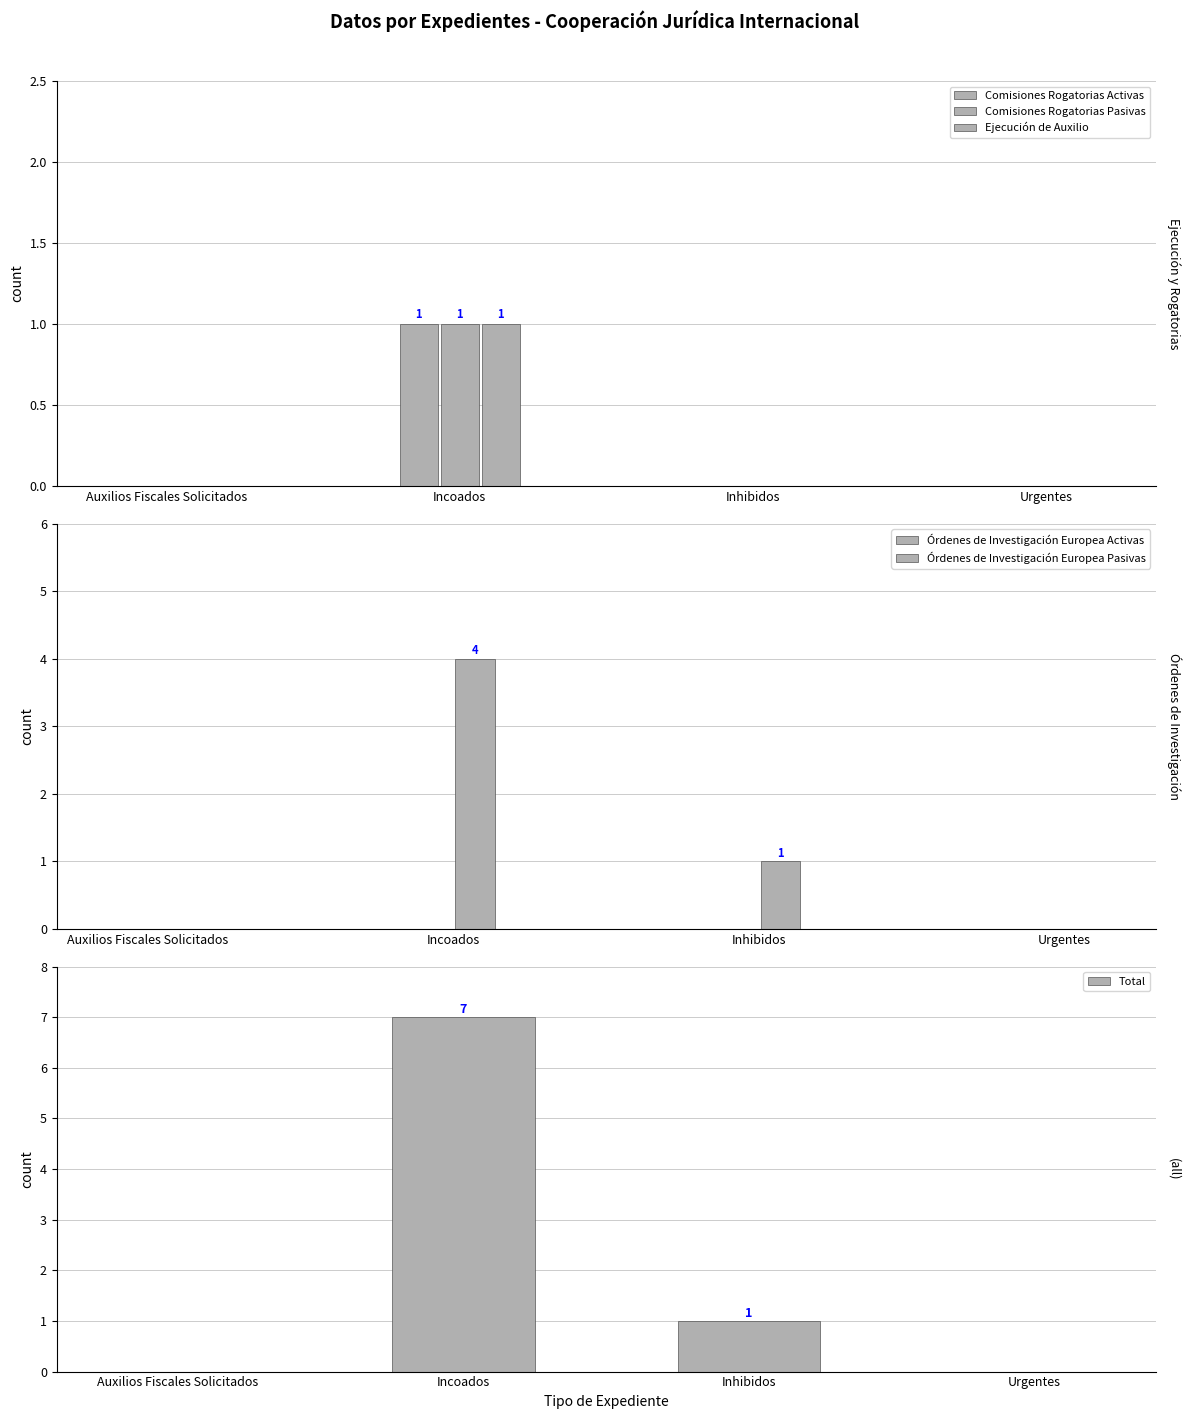

What is the label of the 1st bar from the left?

Auxilios Fiscales Solicitados